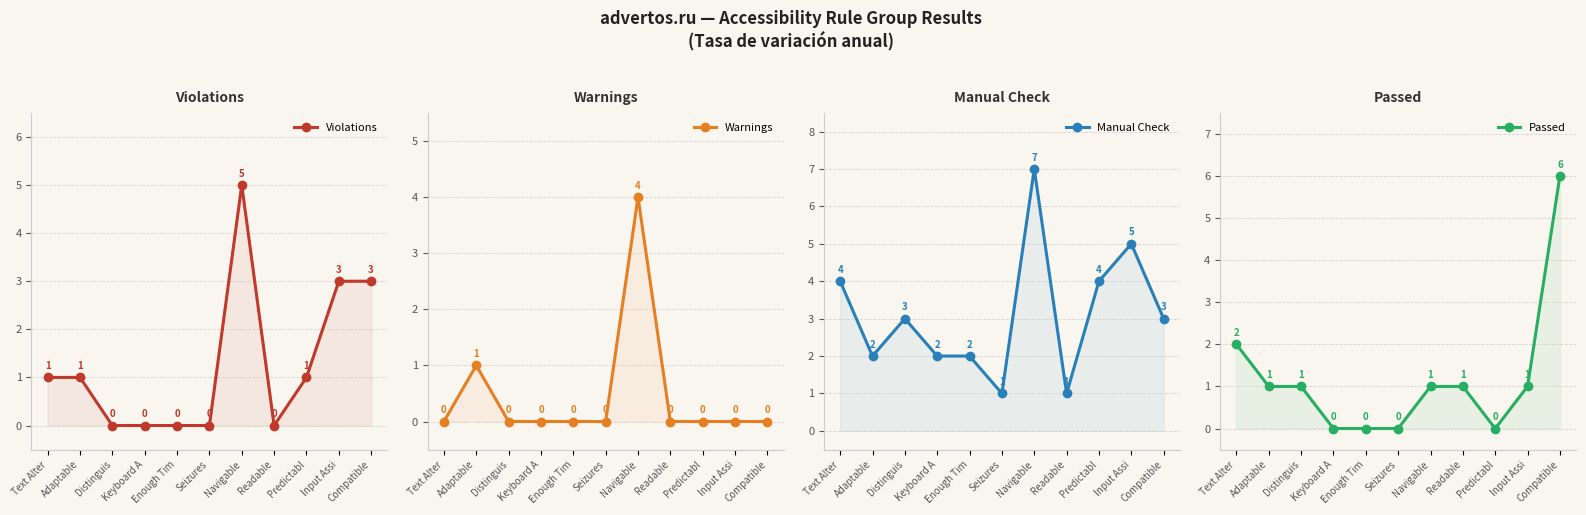

Where is Warnings nearest to the value 2?

Adaptable